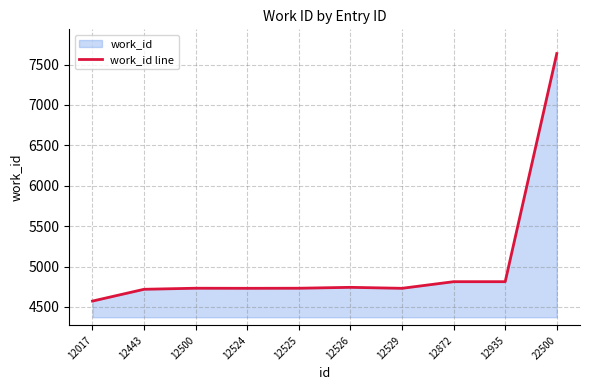

Count the number of data series in this chart.

1